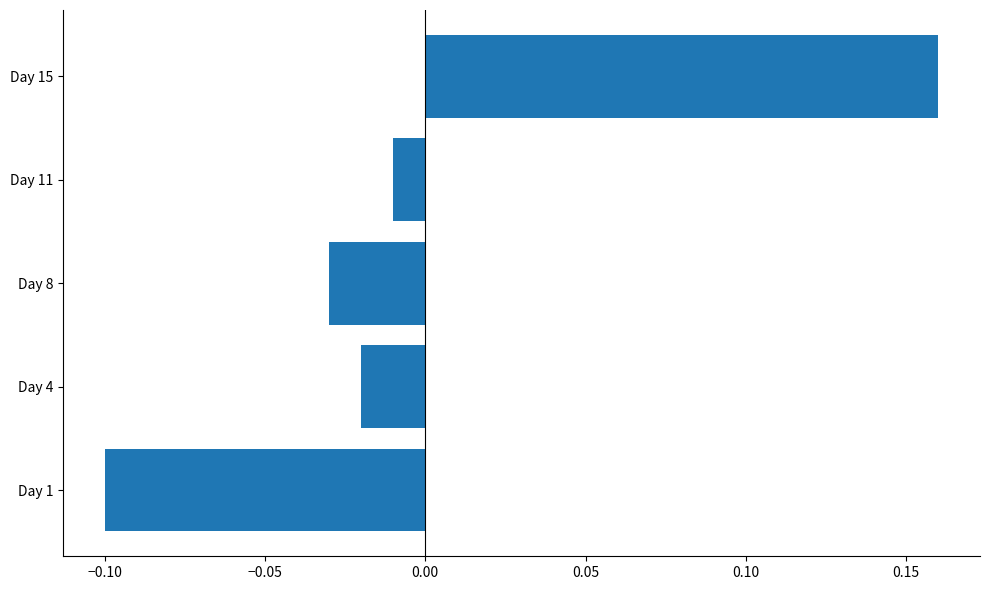

Which label corresponds to the smallest value in the chart?

Day 1